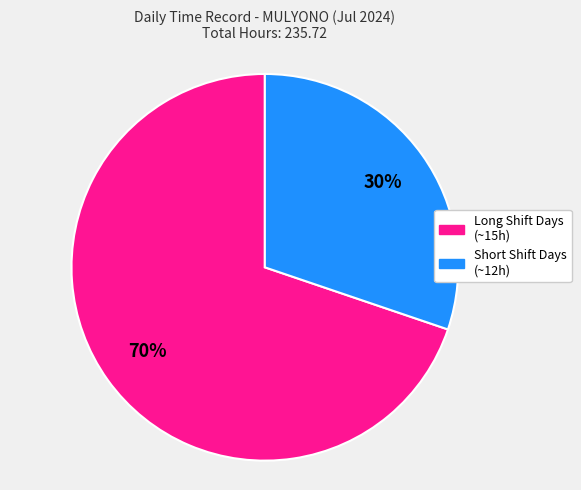

To the nearest percent, what is the average slice percentage?

50%